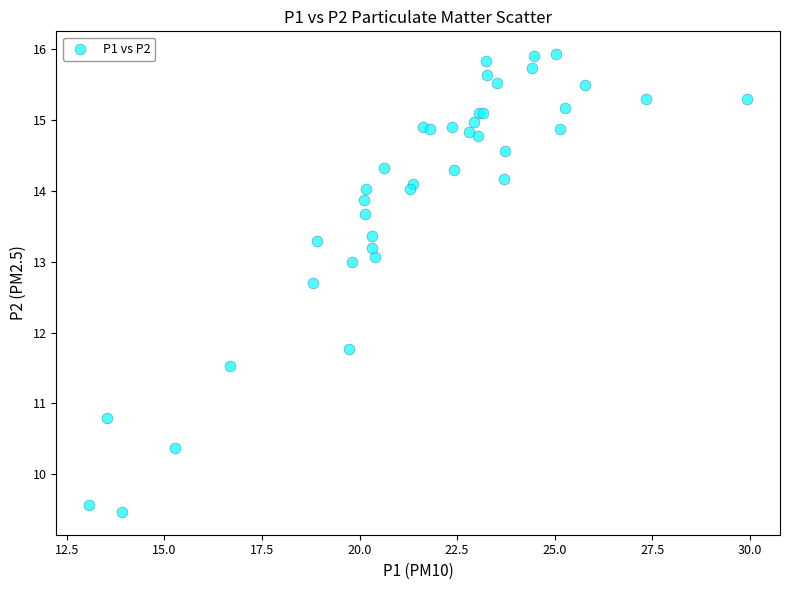

What Y value in the scatter plot is closest to 12?

11.8